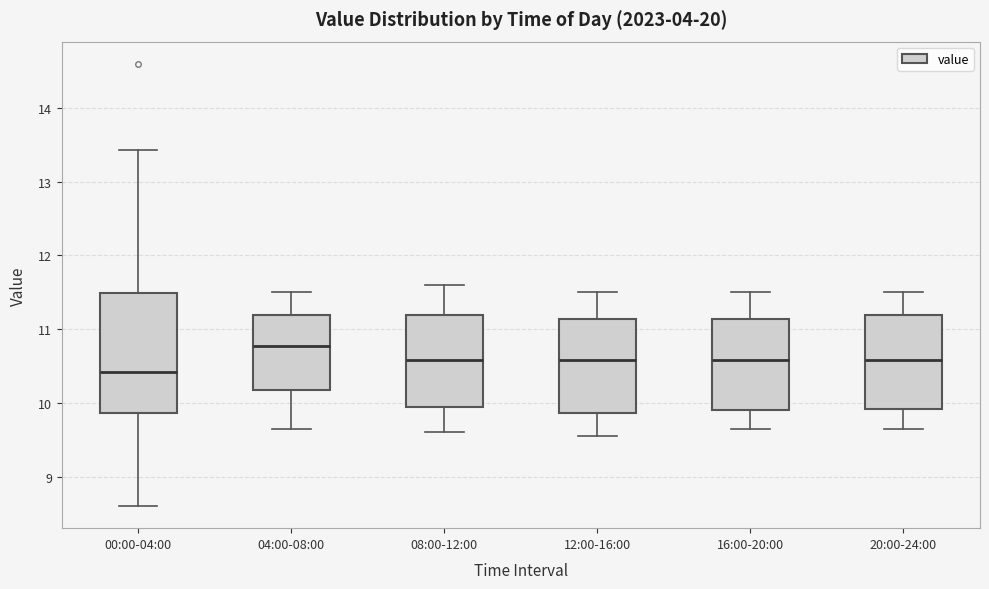

Which box is the tallest, from its lower edge to its upper edge?

00:00-04:00